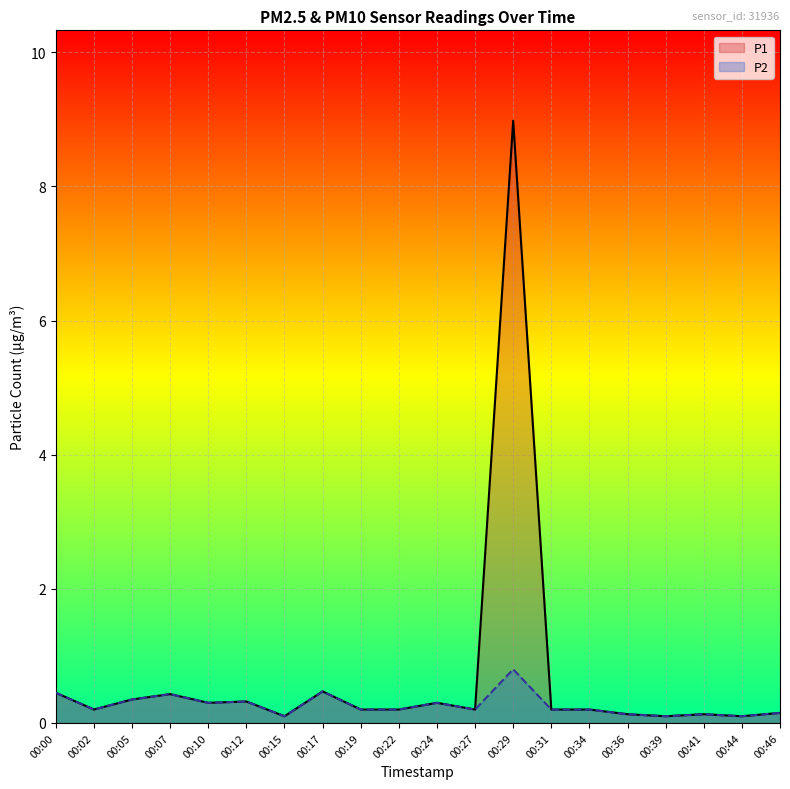

Which series has the largest range (max minus min)?

P1